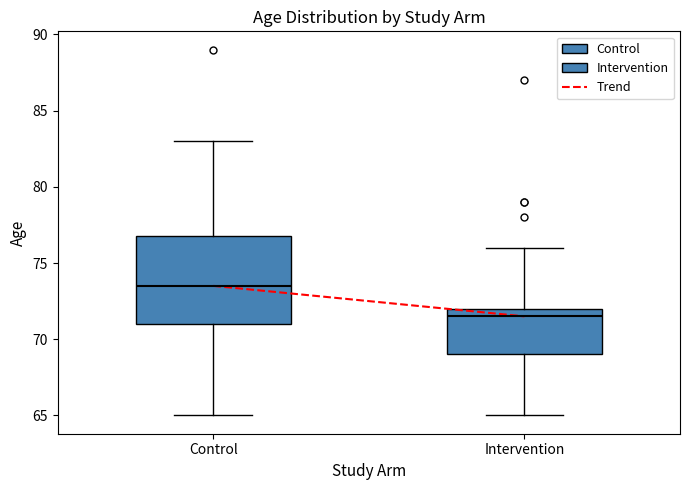

Which box has the highest median line?

Control